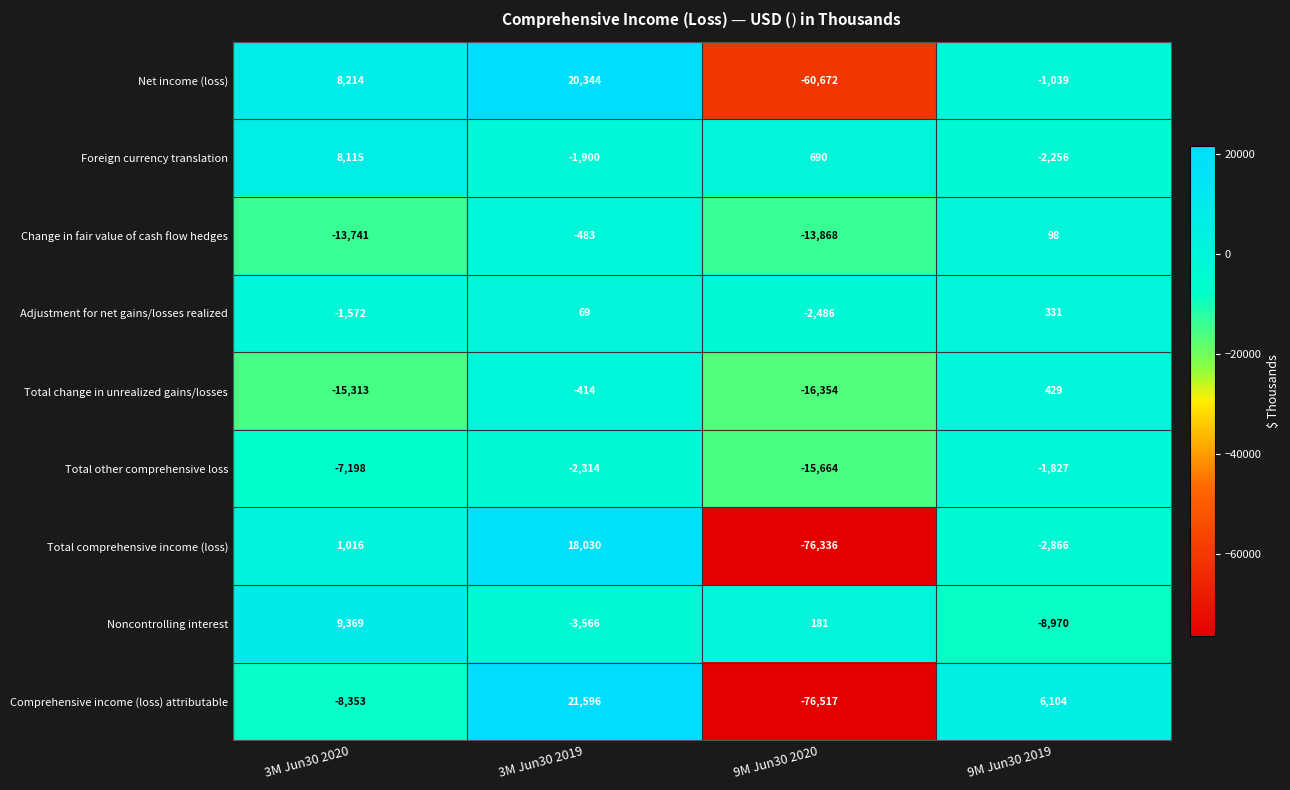

What is the difference between the highest and lowest values at 3M Jun30 2020?

24682